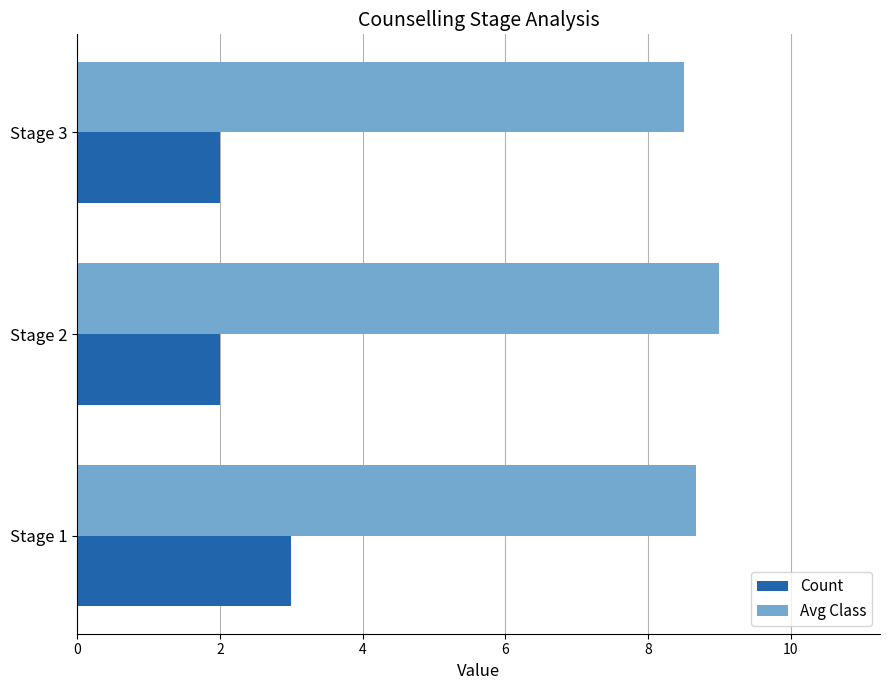

What is the minimum value for Count?

2.0